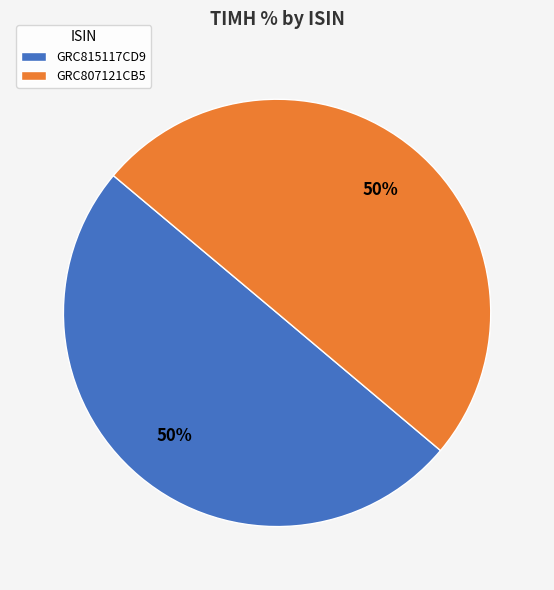

What is the ratio of the value at GRC807121CB5 to the value at GRC815117CD9?

1.0